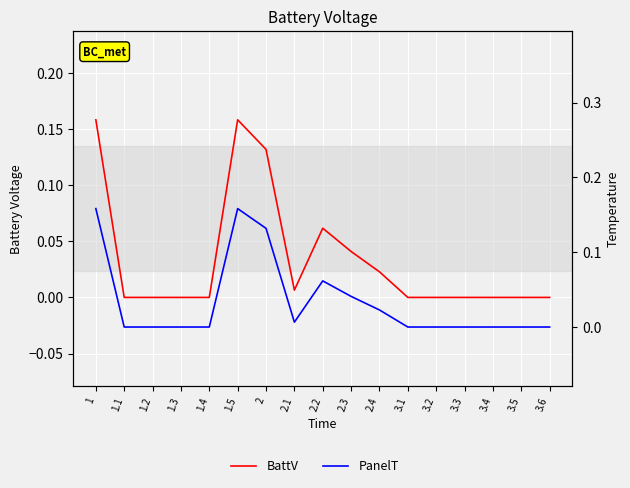

Is the value of BattV at 3.4 greater than the value of PanelT at 1.5?

No